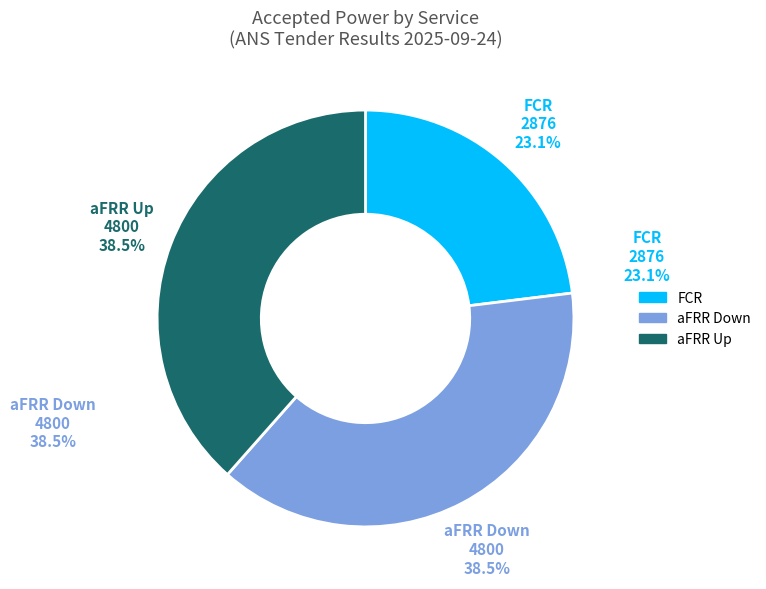

What percentage is the FCR slice, to the nearest percent?

23%